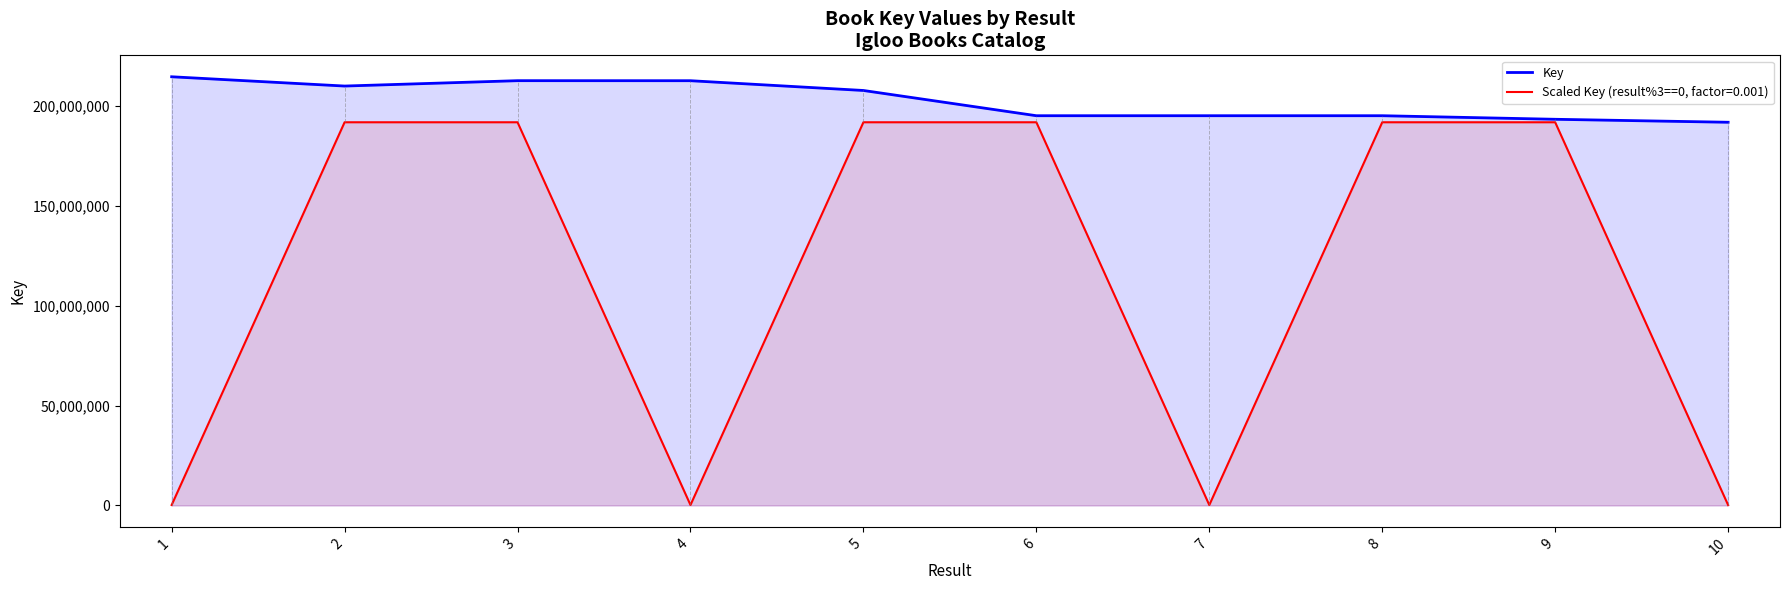

Reading left to right, list all the values displayed in this chart.

1=214607880	2=209962552	3=212652086	4=212634253	5=207742751	6=195107156	7=195106189	8=195106806	9=193321881	10=191831777